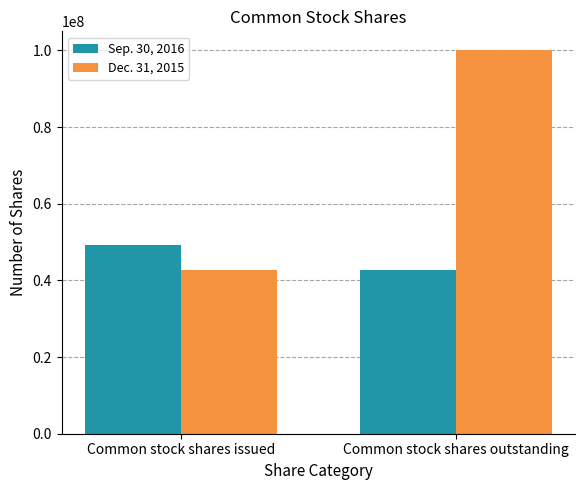

Which series changed the most between Common stock shares issued and Common stock shares outstanding?

Dec. 31, 2015